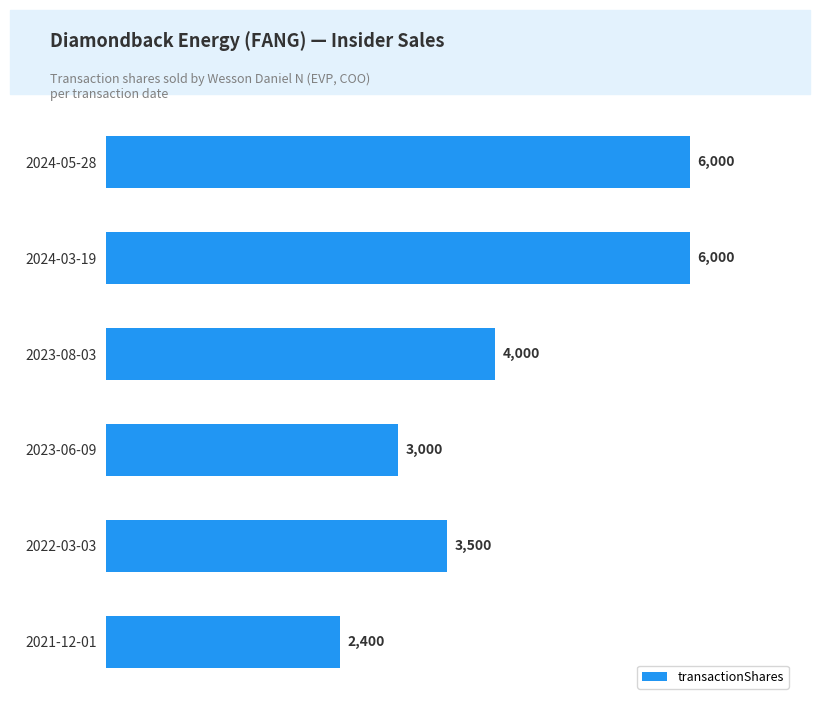

What is the change in value from 2024-05-28 to 2021-12-01?

-3600